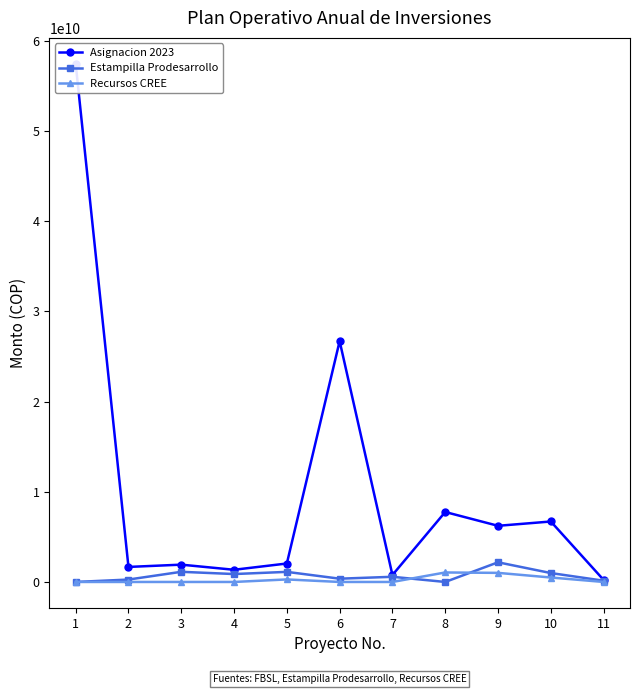

List the series in order of their peak value, lowest first.

Recursos CREE, Estampilla Prodesarrollo, Asignacion 2023